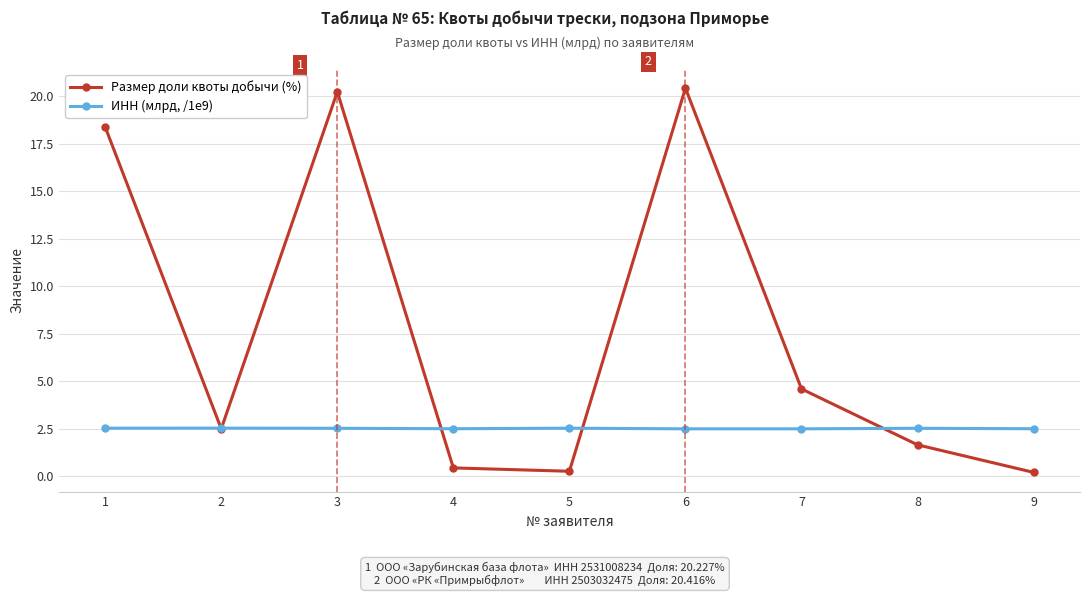

True or false: Размер доли квоты добычи (%) has more than 2 interior local peaks.

False